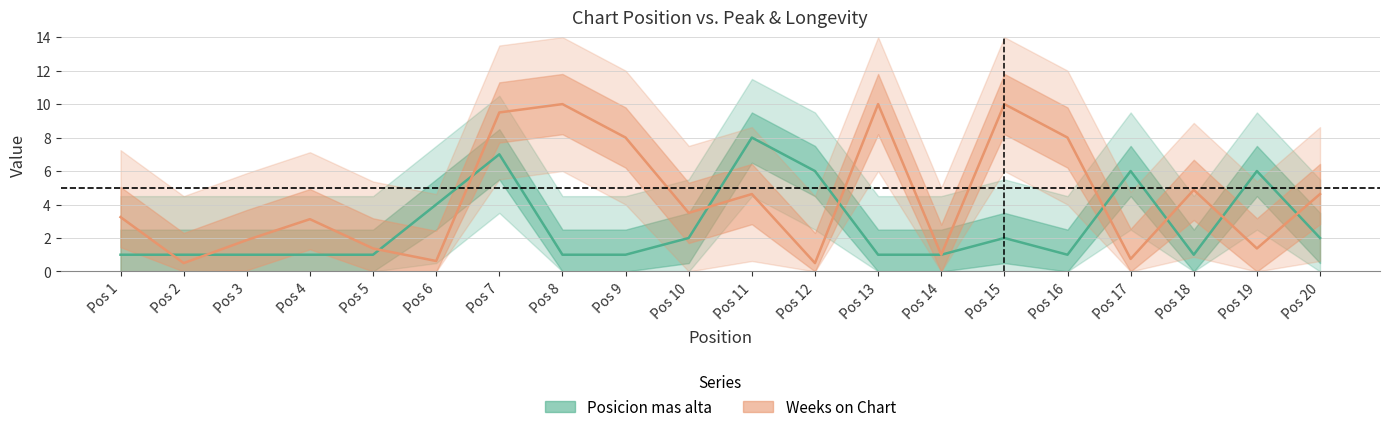

What is the minimum value shown in the chart?

0.5